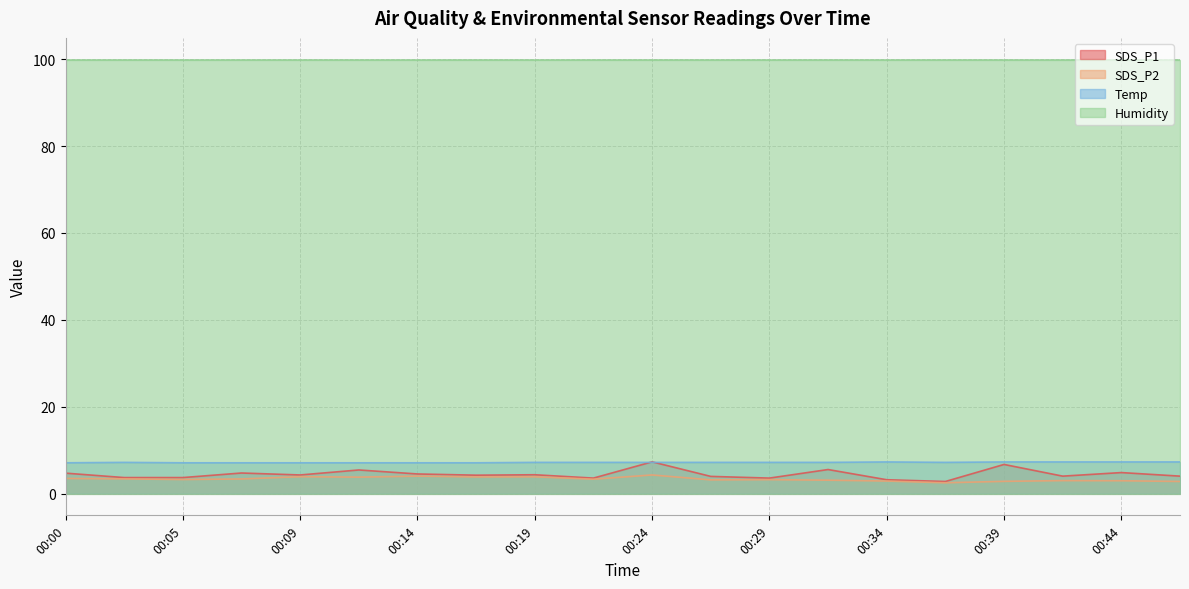

Which has a higher value, 00:46 or 00:39?

00:39